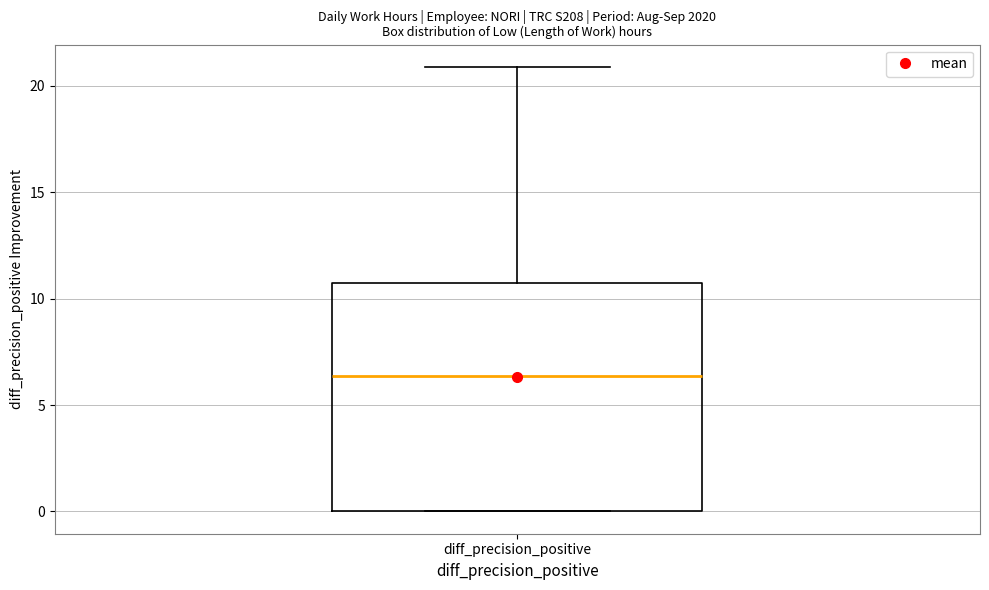

Read this box plot against the y-axis: the position of the median line, the range covered by the box, and the ends of both whiskers. The values are not printed on the chart, so give them approximately, as read against the axis.

median 6.5, box 0.0 to 10.5, whiskers 0.0 to 21.0